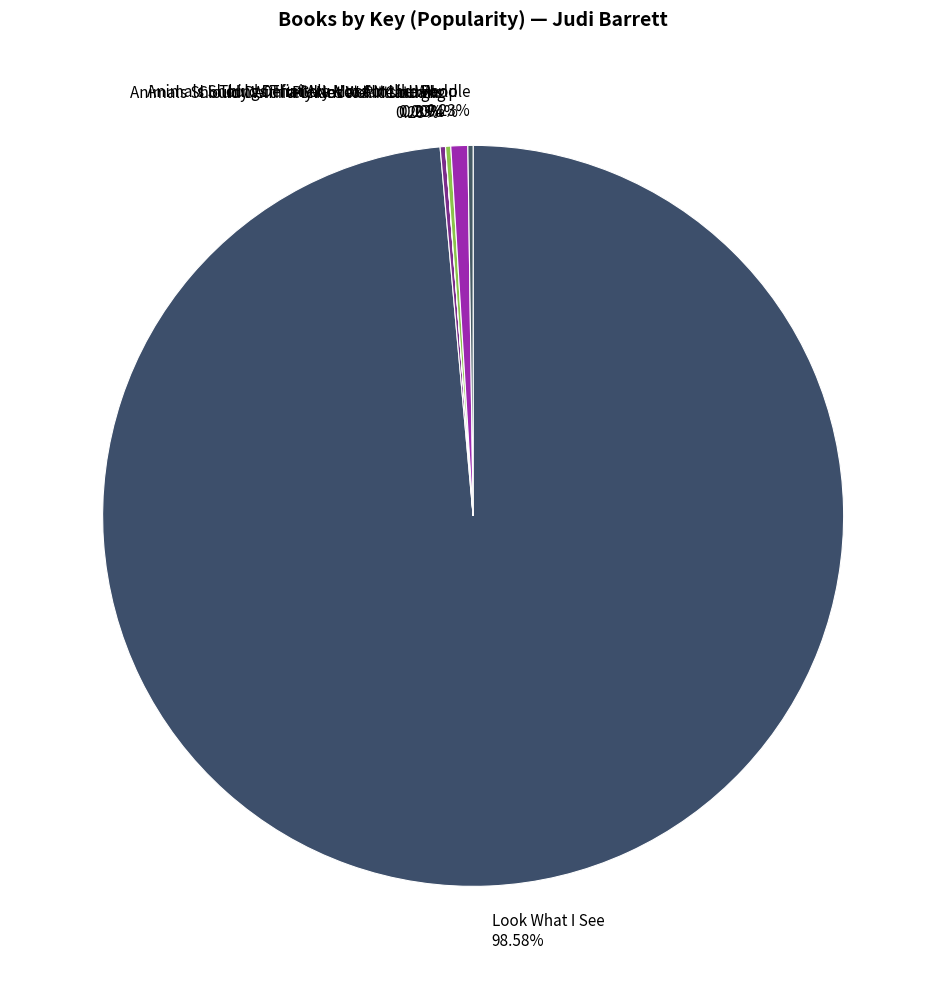

Does any single category account for the majority?

Yes